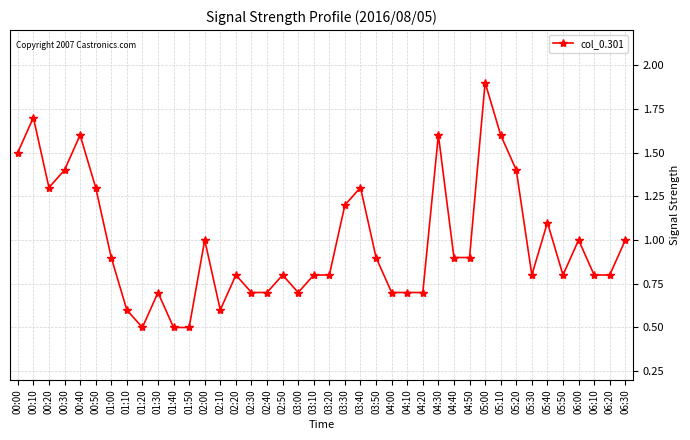

At which category does the data reach its first local peak?

00:10